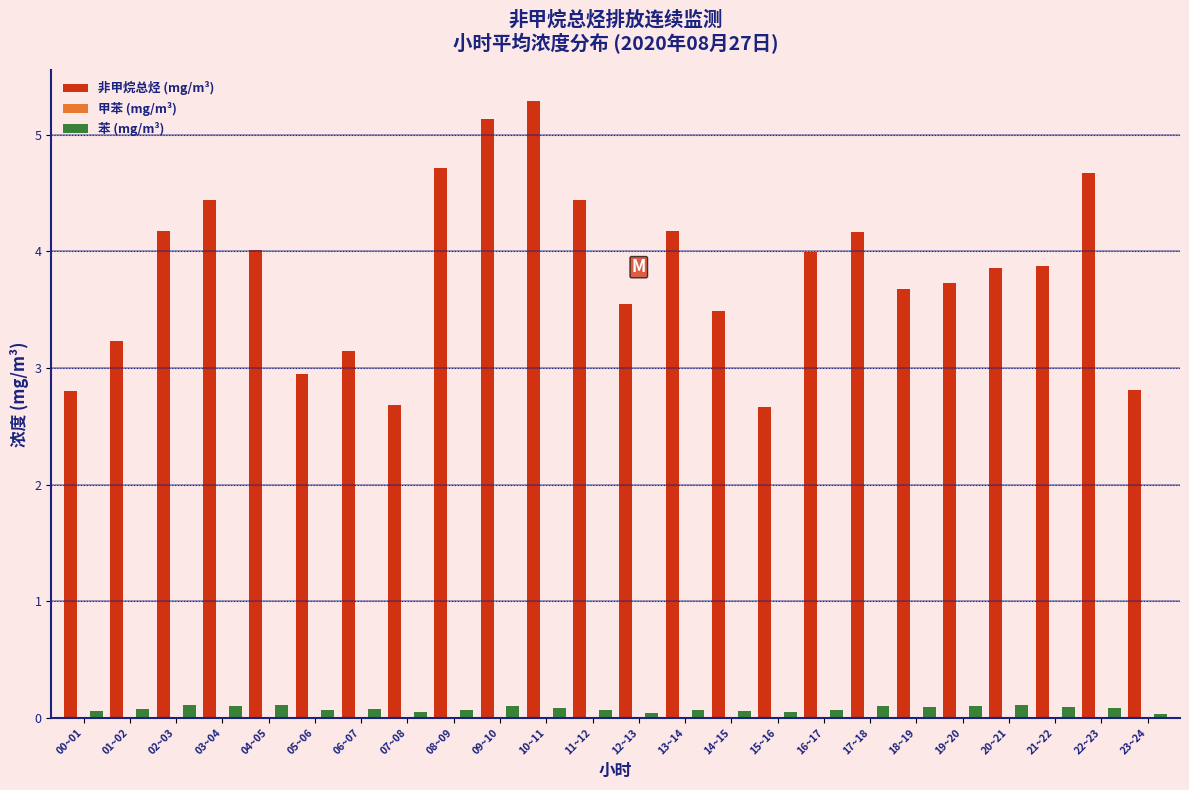

Is it true that 苯 (mg/m³) equals 0.1 at 15~16?

True